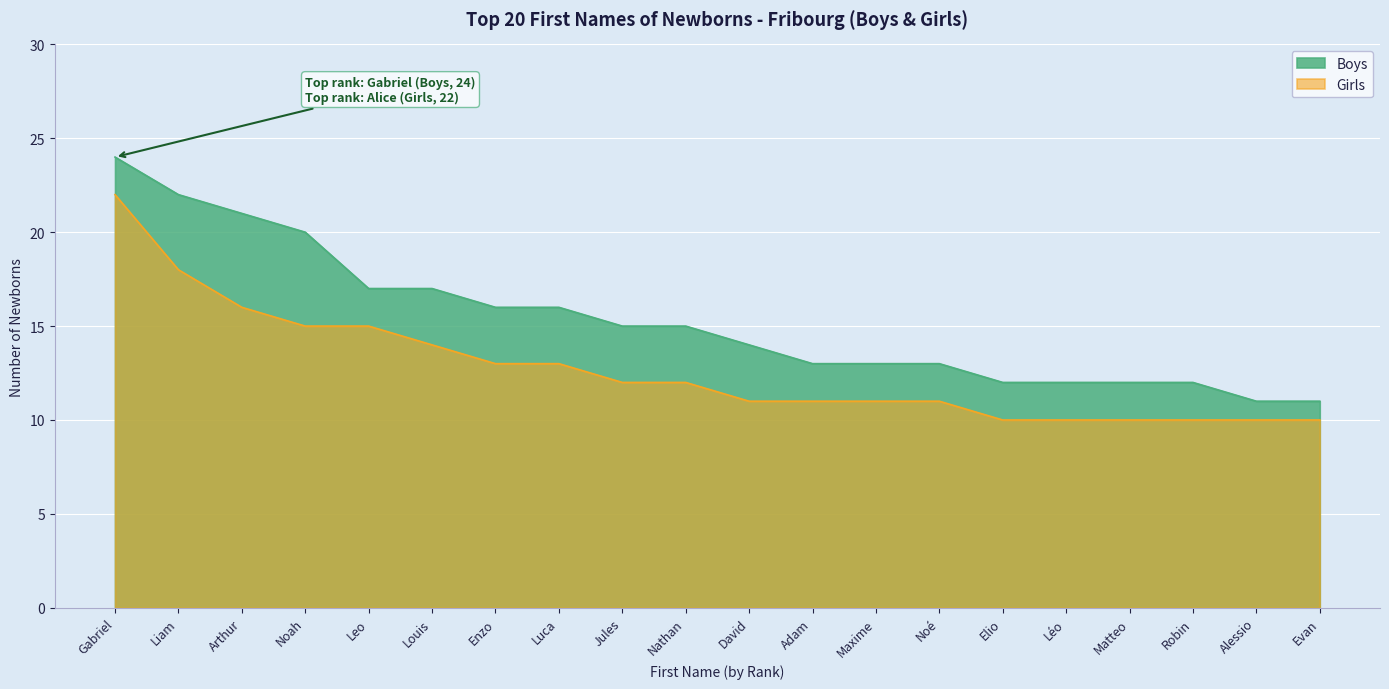

True or false: Boys has more than 0 points higher than both neighbors.

False